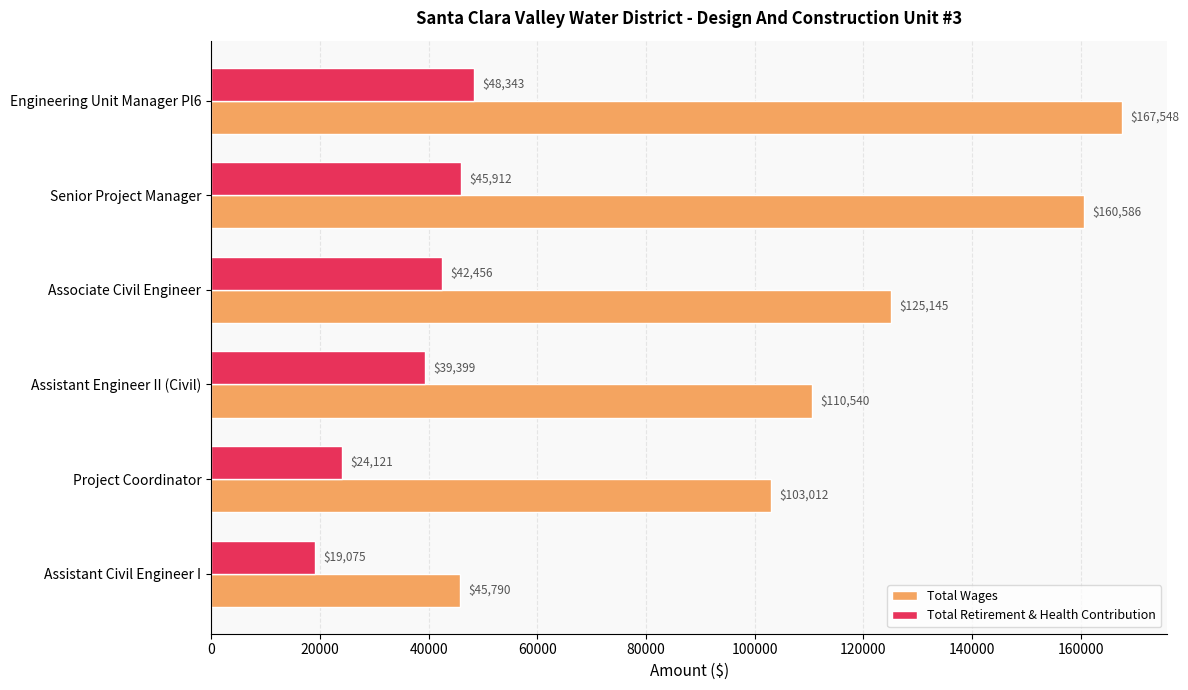

Which label corresponds to the smallest value in the chart?

Assistant Civil Engineer I